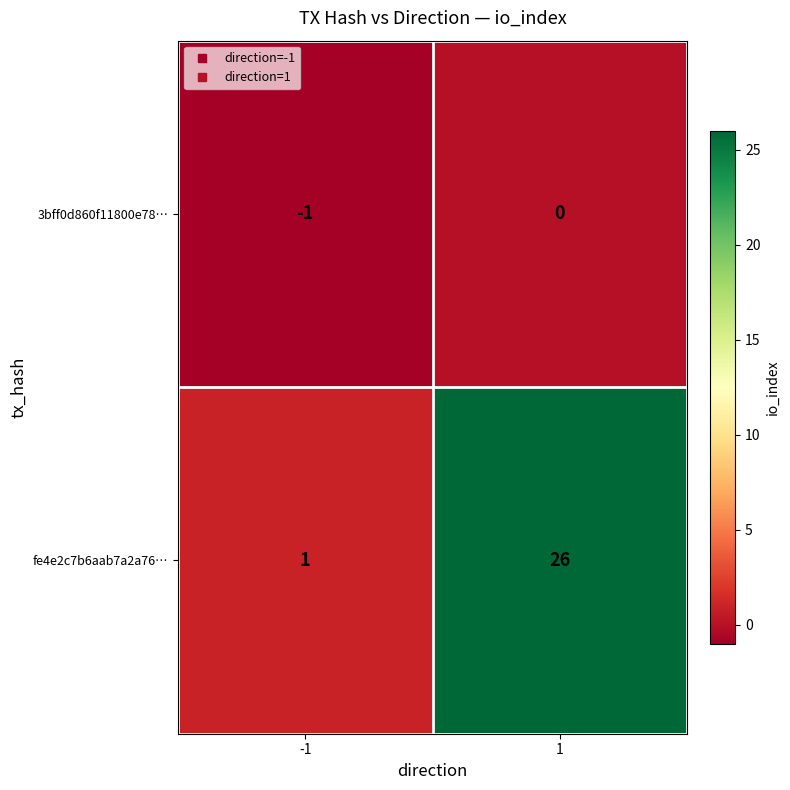

List the series in order of their overall mean, highest first.

fe4e2c7b6aab7a2a76…, 3bff0d860f11800e78…